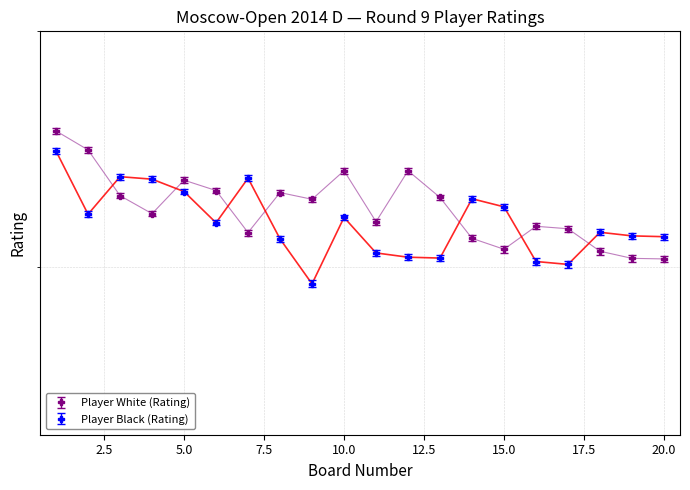

What is the greatest value displayed?

2528